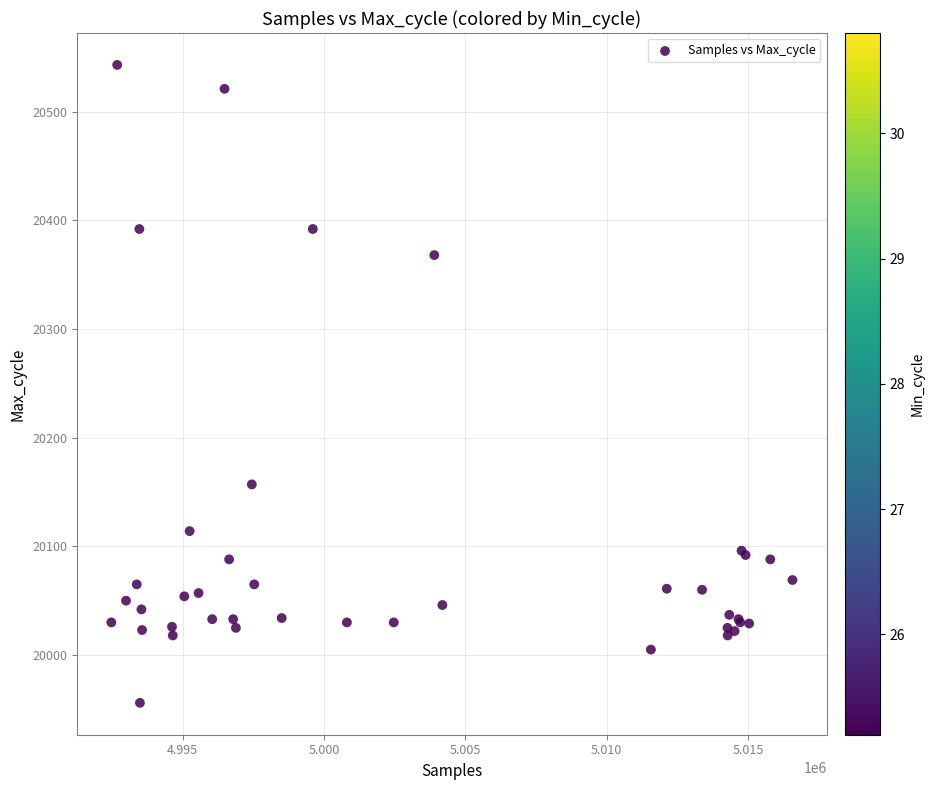

What Y value in the scatter plot is closest to 20249?

20157